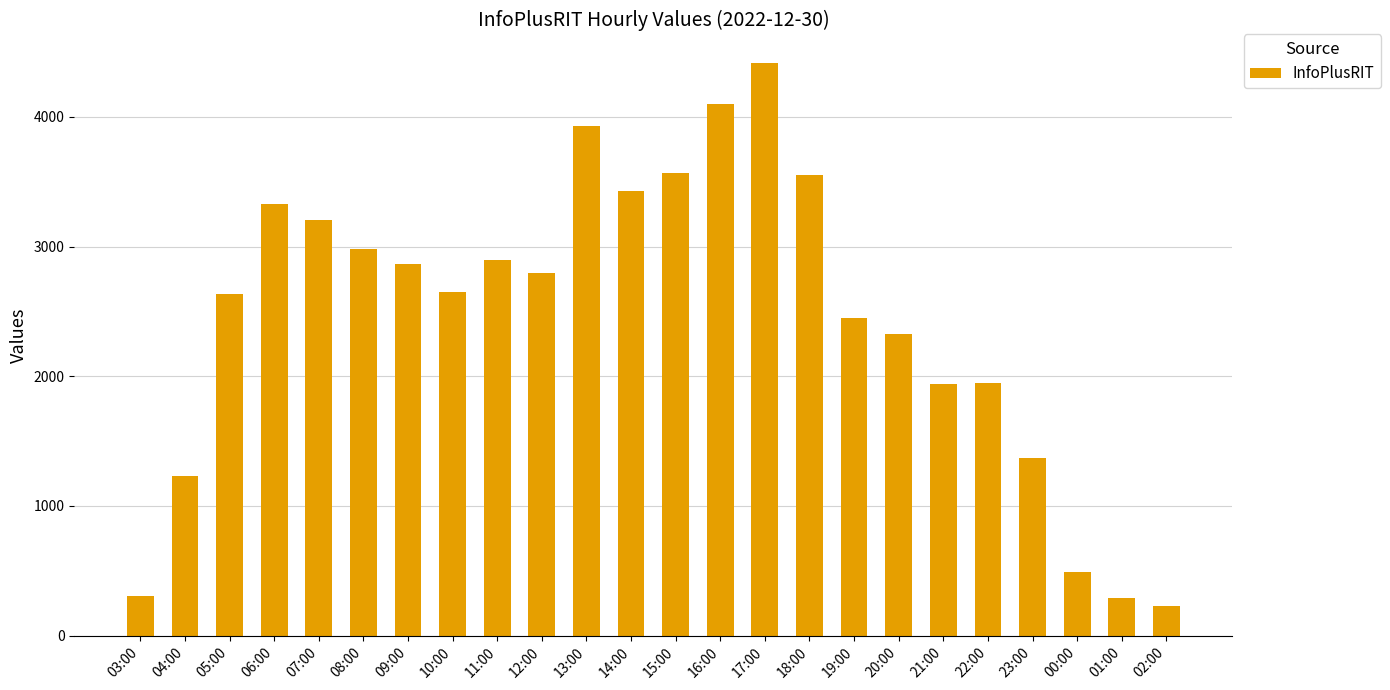

What is the sum of the values at 14:00 and 09:00?

6295